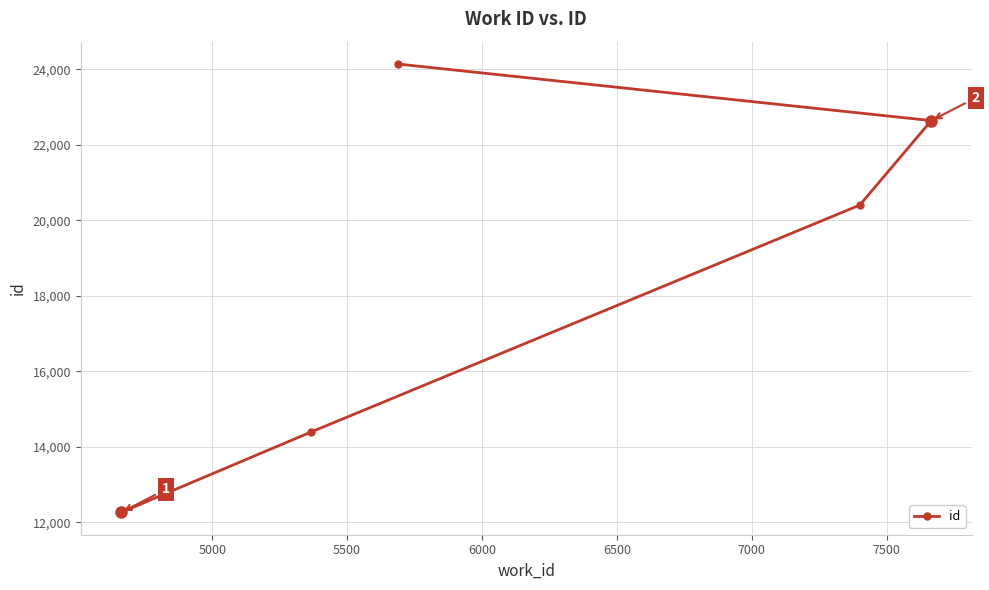

What is the difference between the second highest and second lowest values?

8252